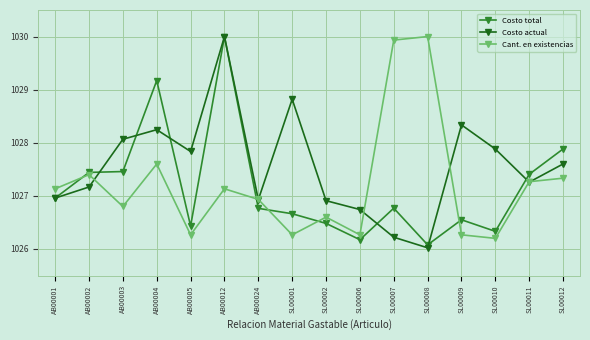

Which series ends up on top after the final intersection of Costo actual and Cant. en existencias?

Costo actual